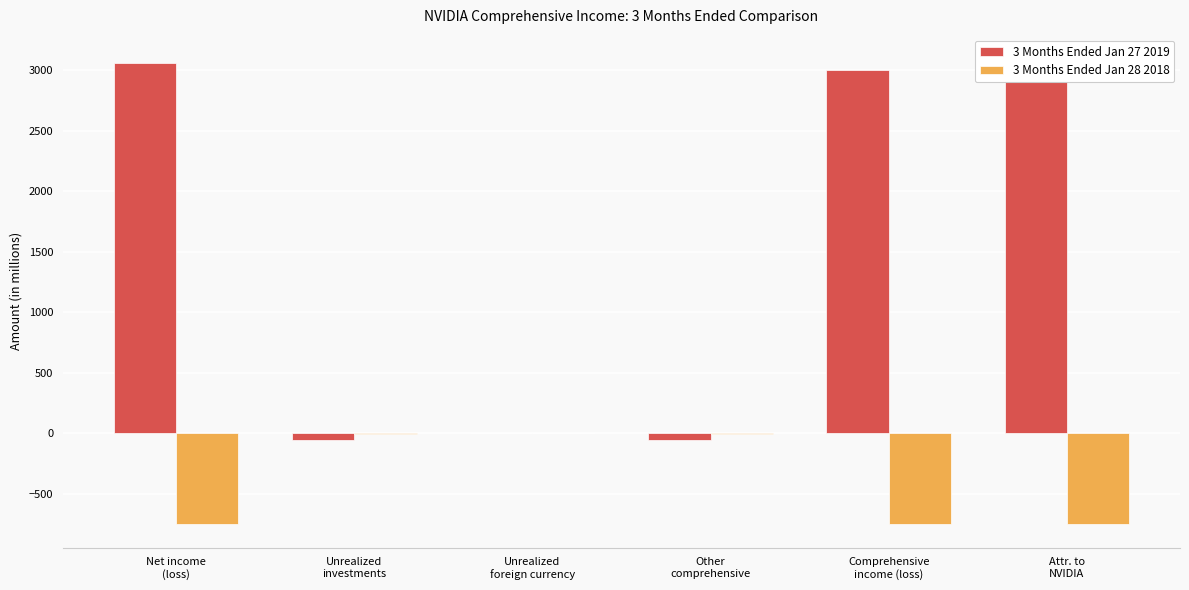

Count the number of categories in the chart.

6